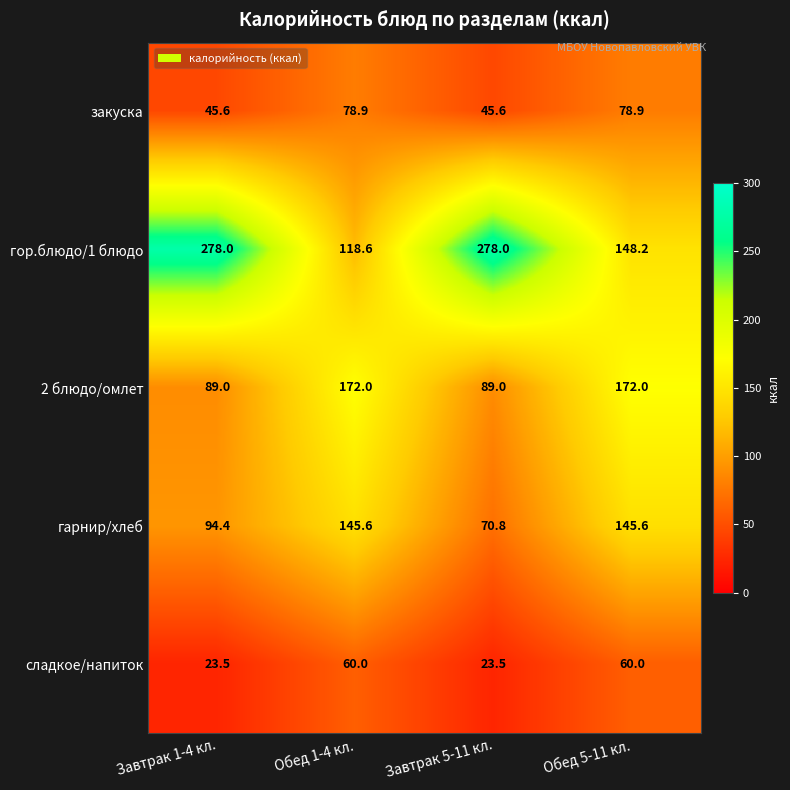

Rank the series by their maximum value, from highest to lowest.

гор.блюдо/1 блюдо, 2 блюдо/омлет, гарнир/хлеб, закуска, сладкое/напиток